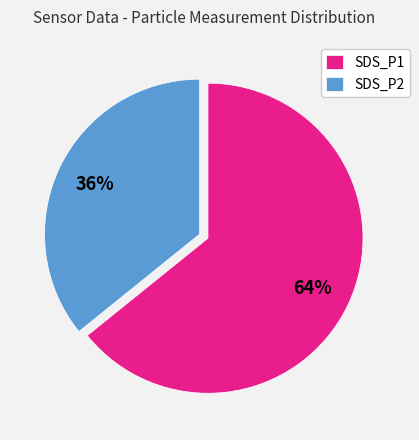

Which category has the smallest portion of the pie?

SDS_P2